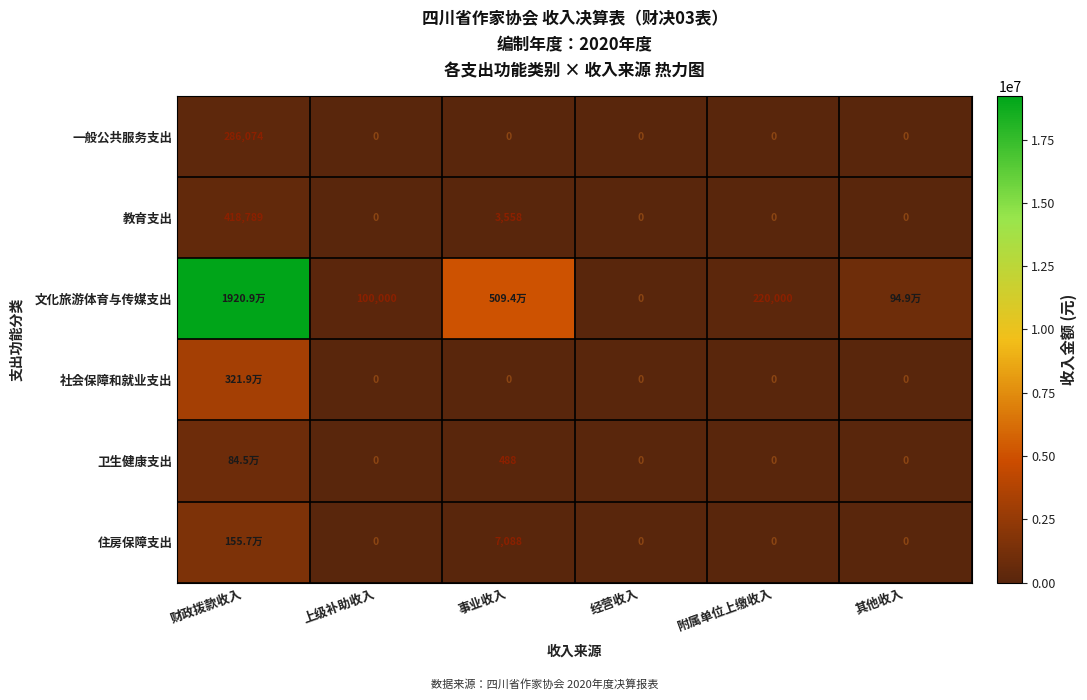

Which has a higher value, 财政拨款收入 or 经营收入?

财政拨款收入